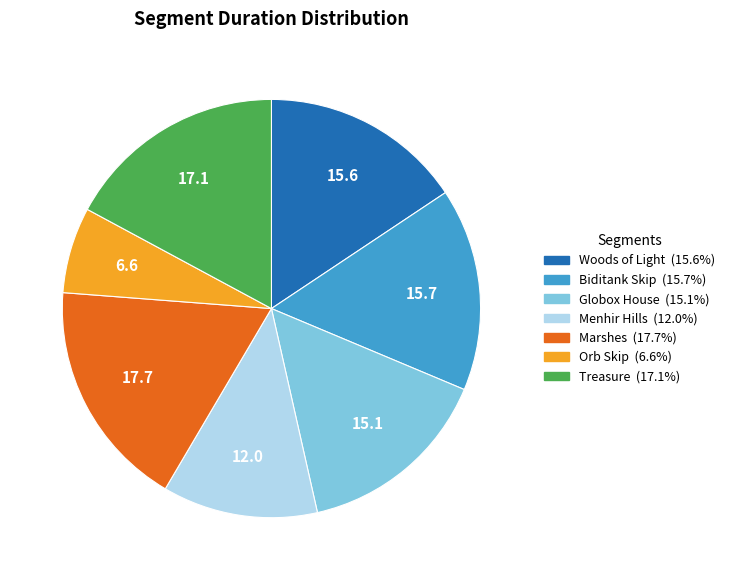

Is it true that Treasure is 11% of the pie?

False